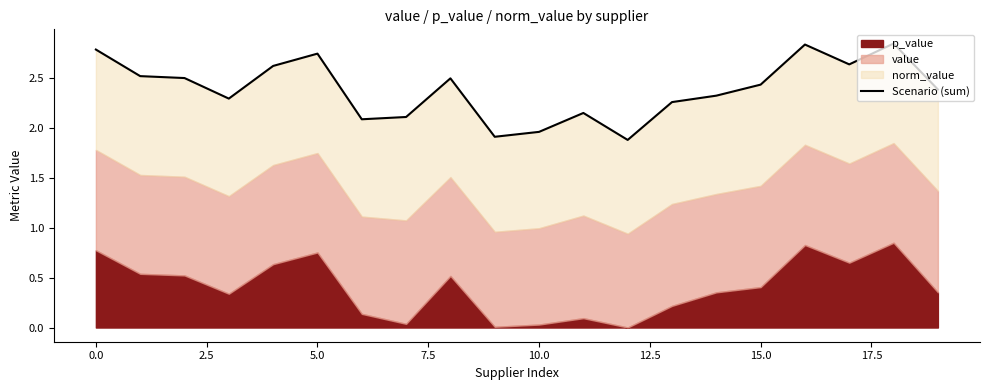

What is the smallest value displayed?

1.9